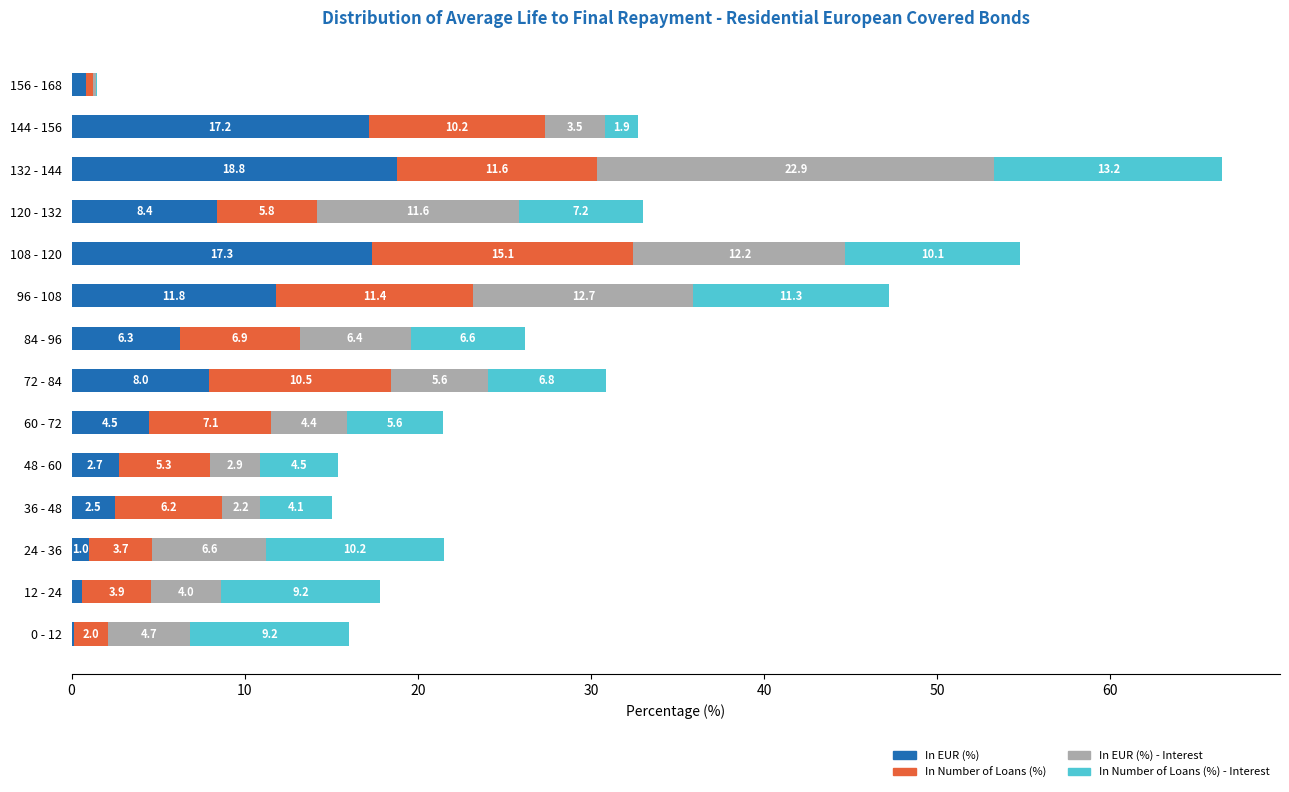

What is the average value of the In EUR (%) series?

7.1